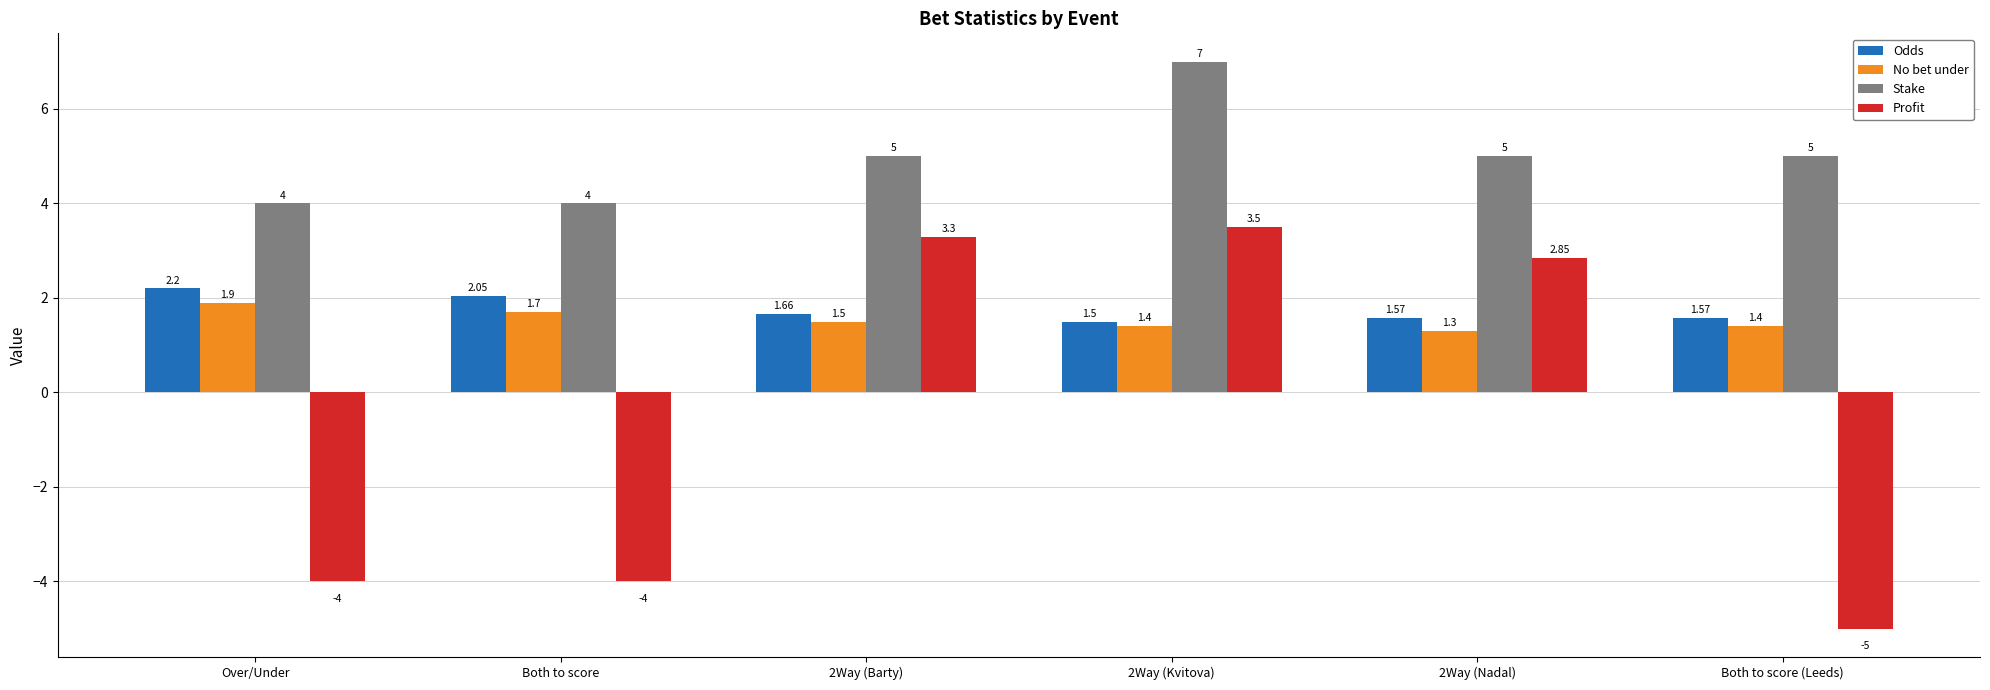

Count the No bet under values in the range 1 to 2.

6